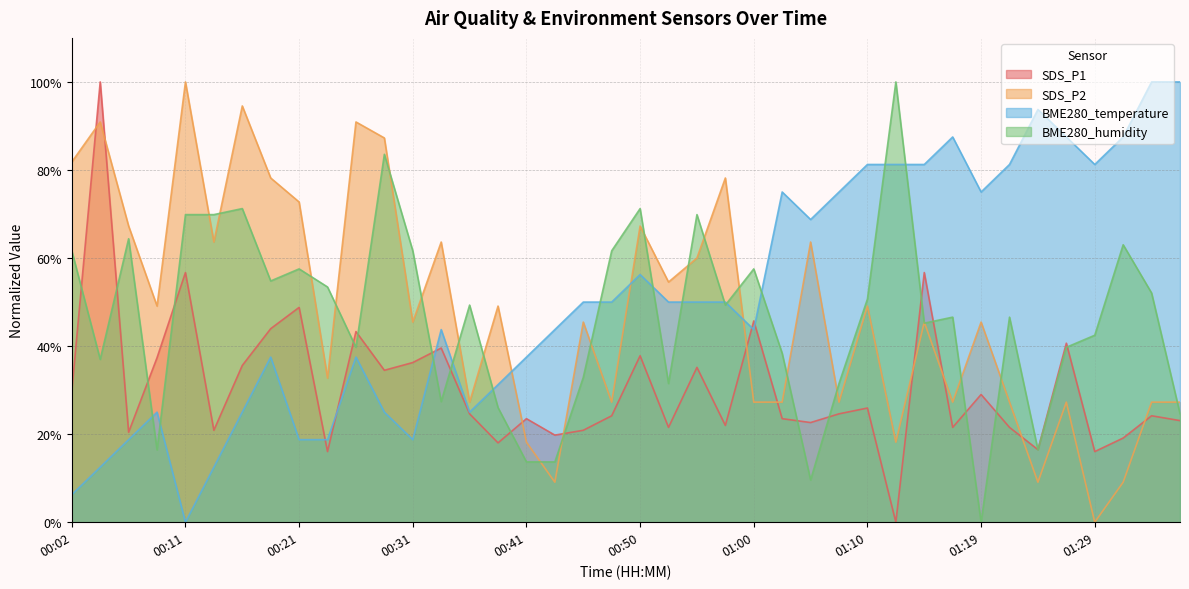

Read the BME280_temperature value at 00:04.

12.5